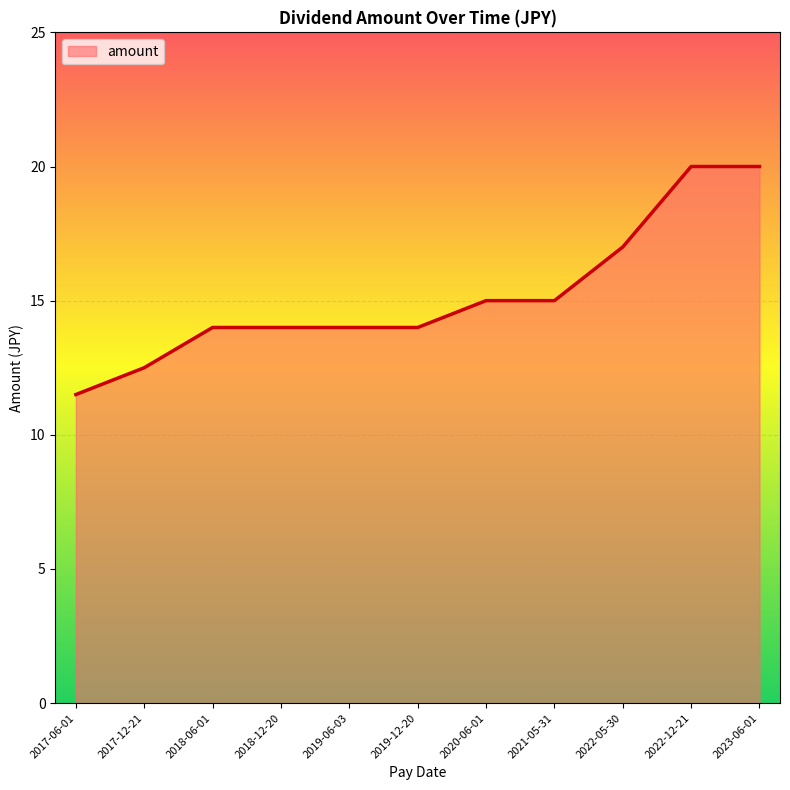

How many categories are shown in the chart?

11